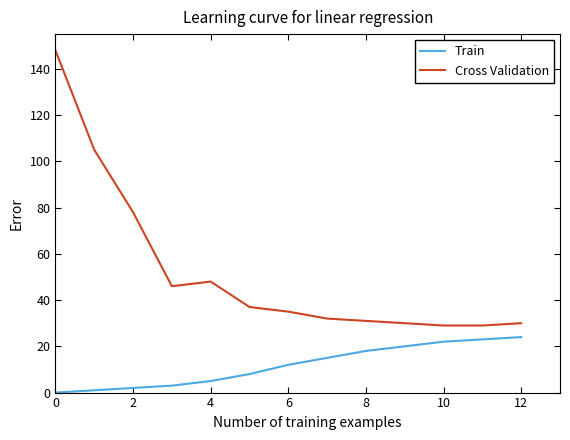

Which series has the widest spread of values?

Cross Validation